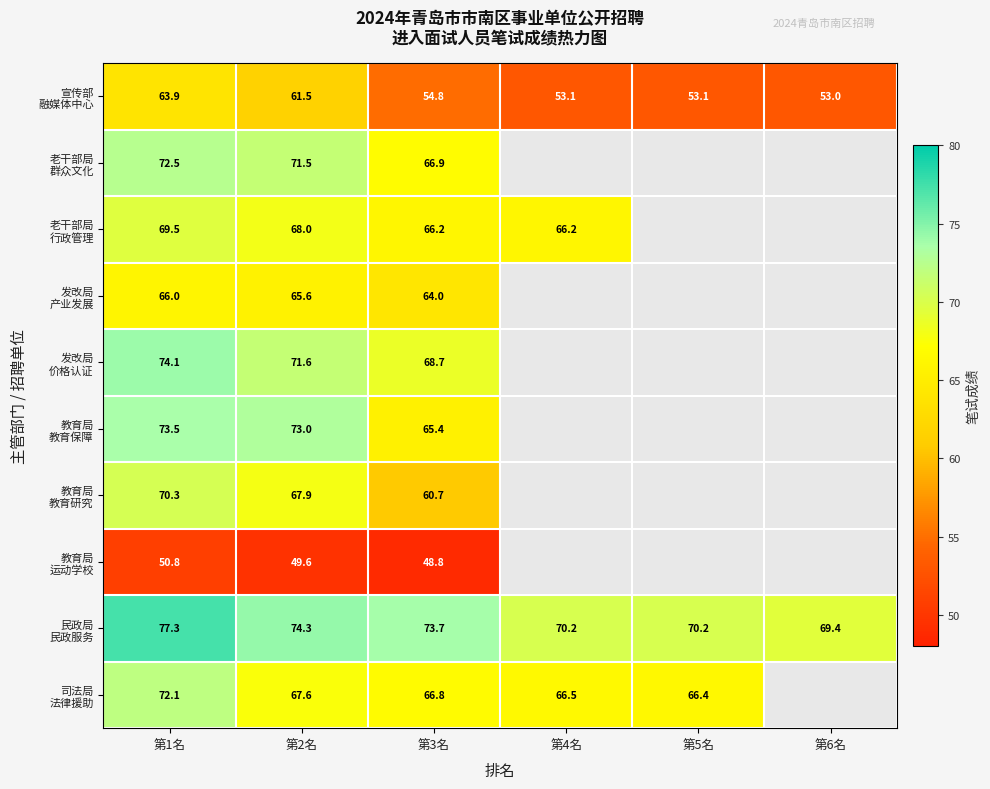

What is the total value across all series at 第2名?

670.6